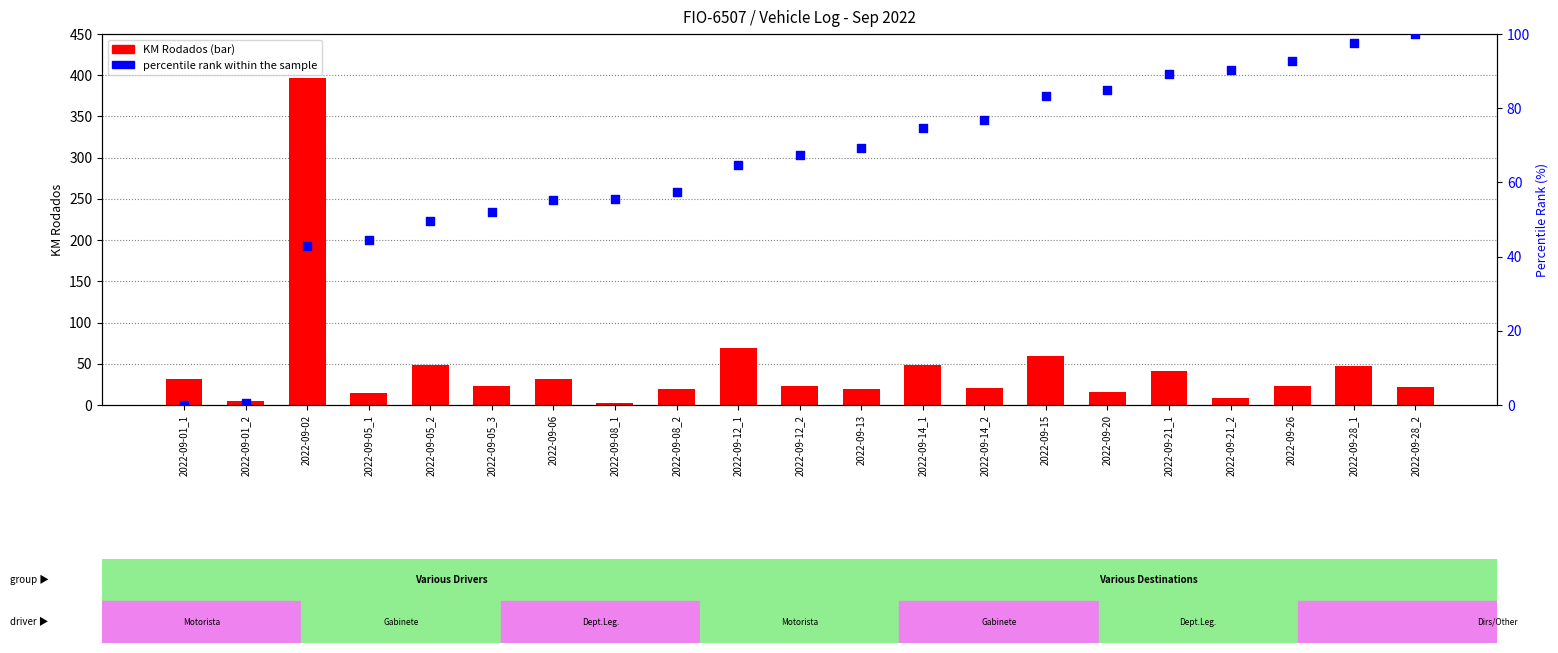

Which series has the widest spread of Y values?

KM Rodados